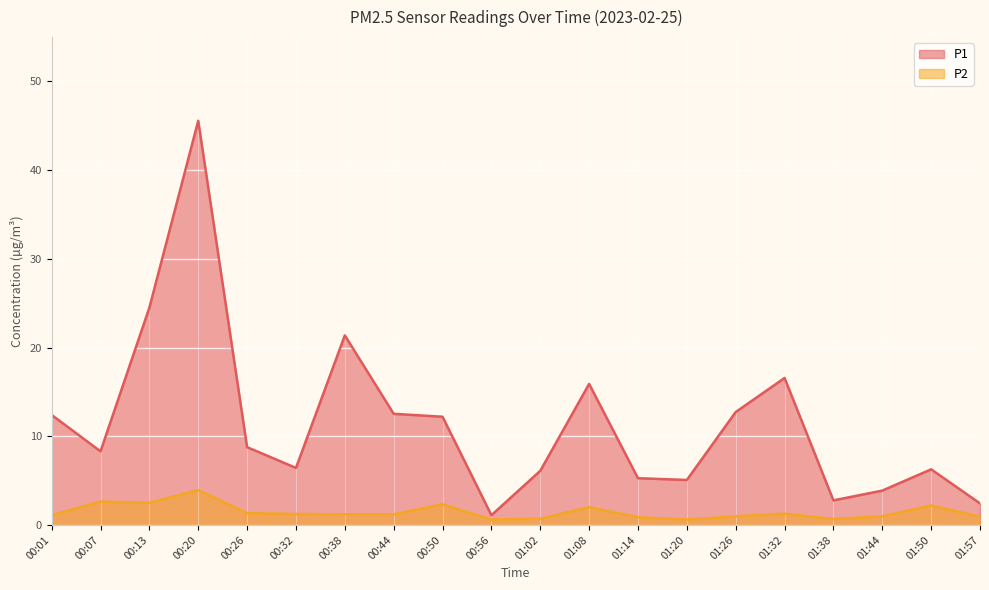

What is the minimum value for P2?

0.6